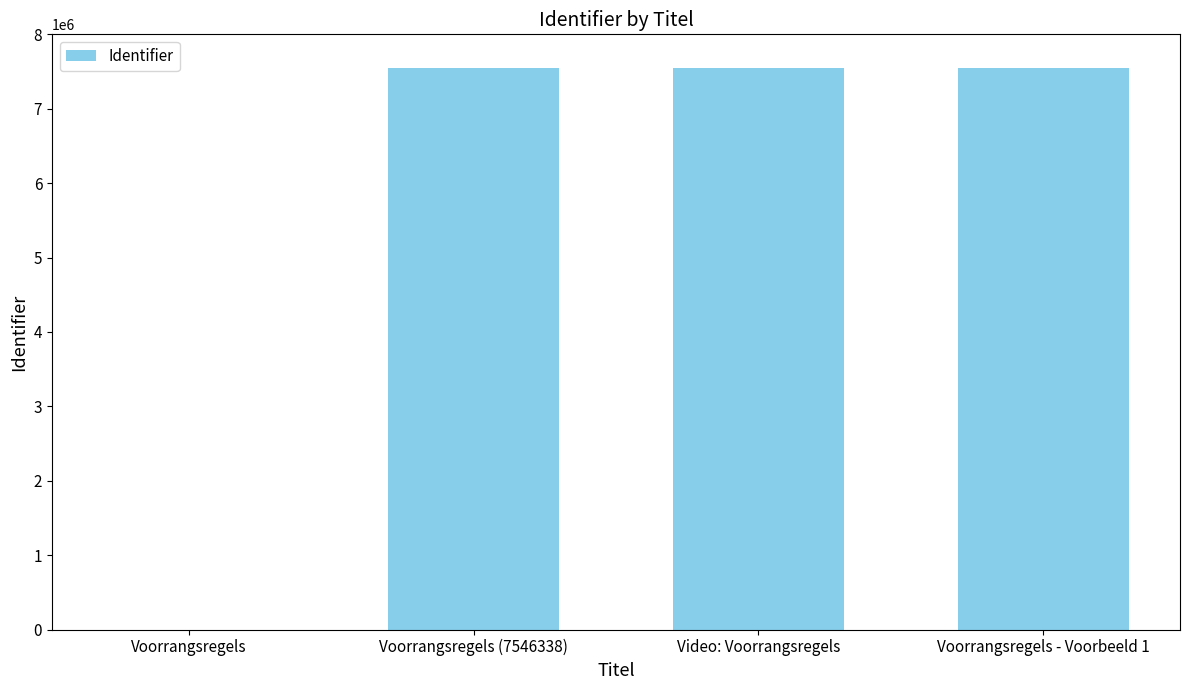

How many positive values are there?

3